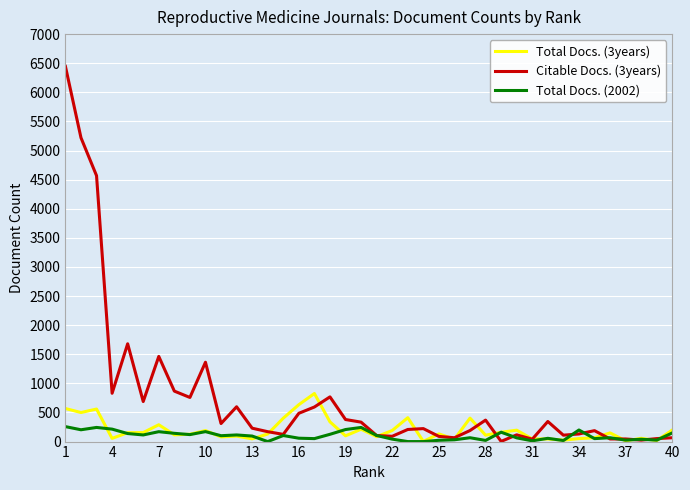

True or false: Total Docs. (3years) and Total Docs. (2002) intersect in this chart.

True